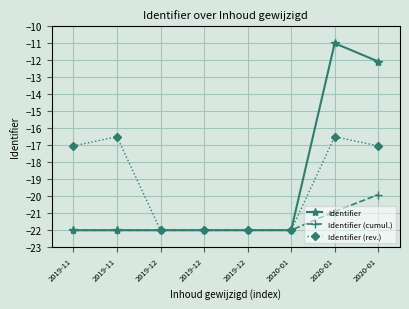

Rank the series by their maximum value, from highest to lowest.

Identifier, Identifier (rev.), Identifier (cumul.)